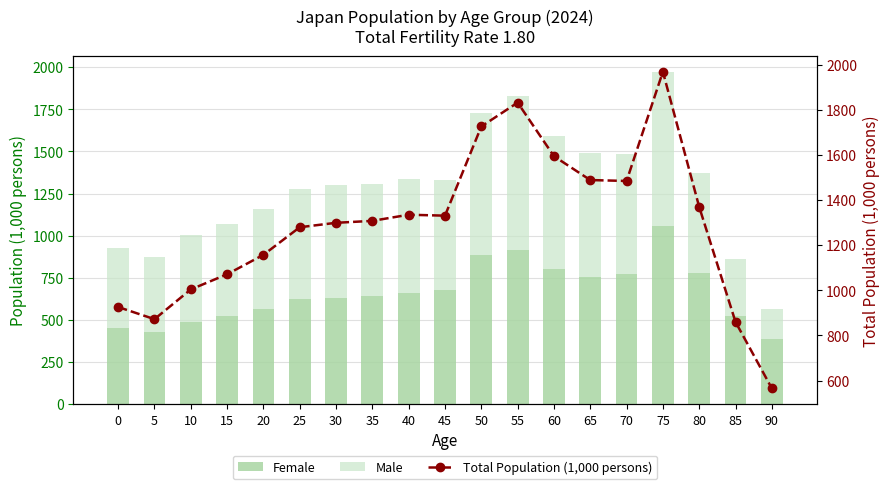

What is the sum of all Female values?

12563.7